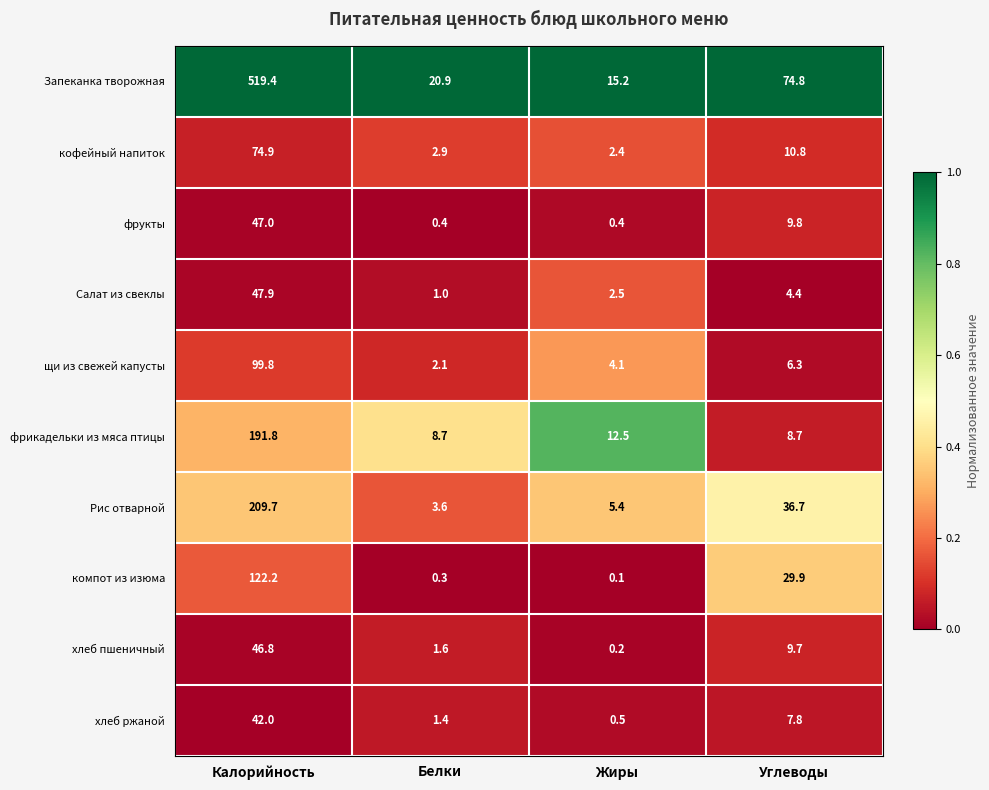

At which category does the chart reach its peak across all series?

Калорийность